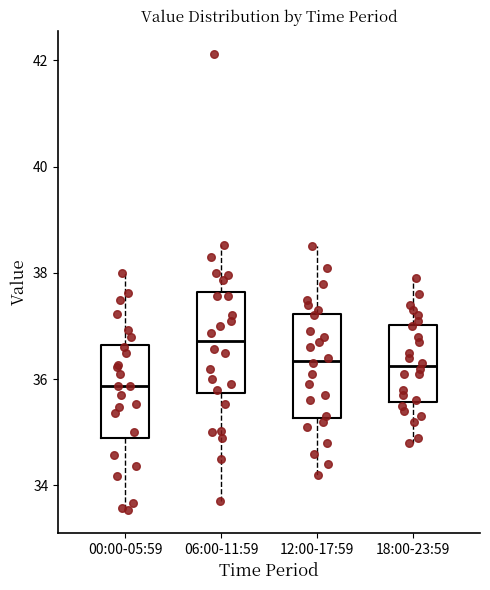

Where is the lower edge of the box for 12:00-17:59 on the y-axis? The values are not printed on the chart, so give them approximately, as read against the axis.

35.2